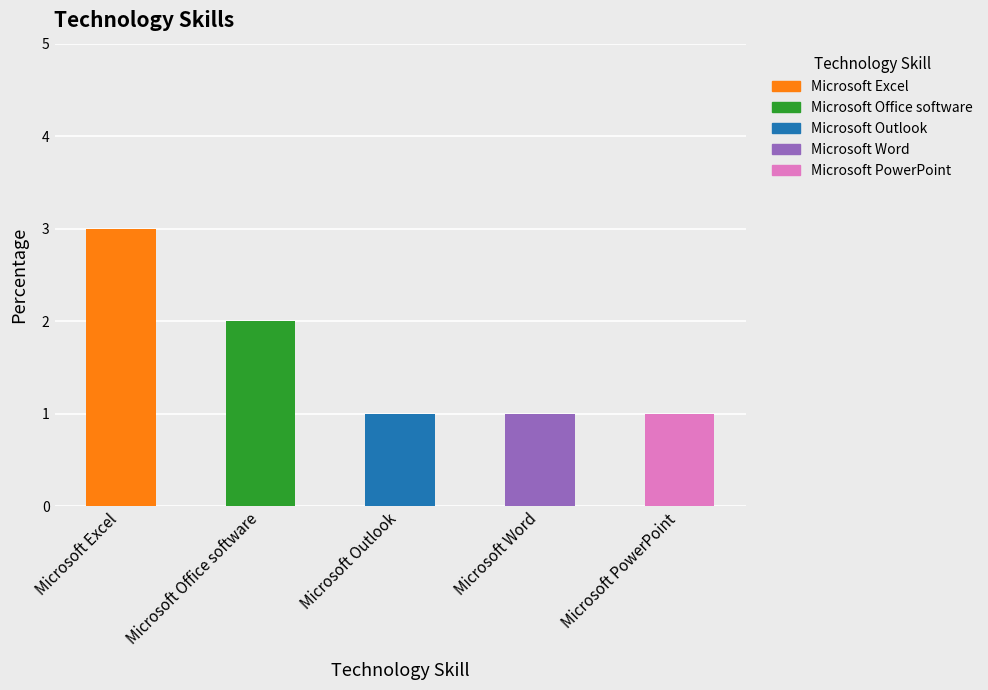

What position from the right is Microsoft Word?

2